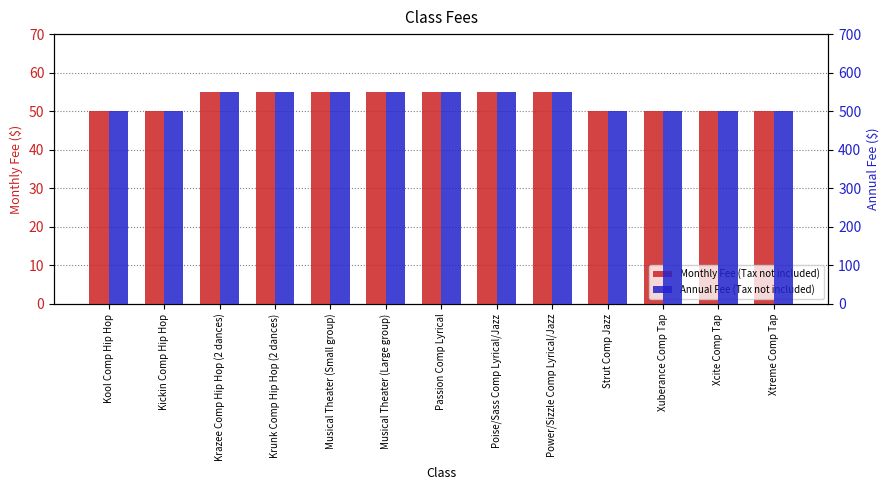

List the series in order of their peak value, lowest first.

Monthly Fee (Tax not included), Annual Fee (Tax not included)